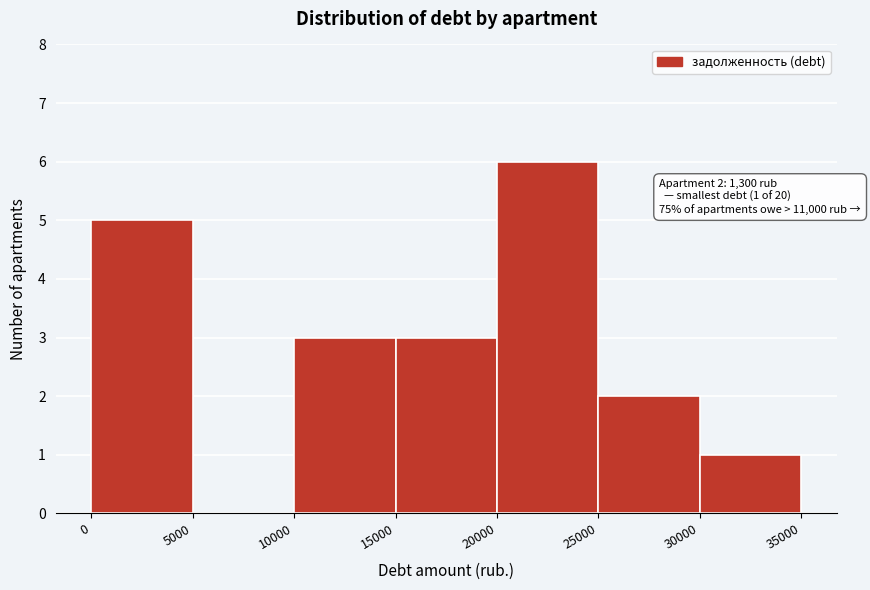

Which range on the x-axis has the tallest bar?

20000 to 25000